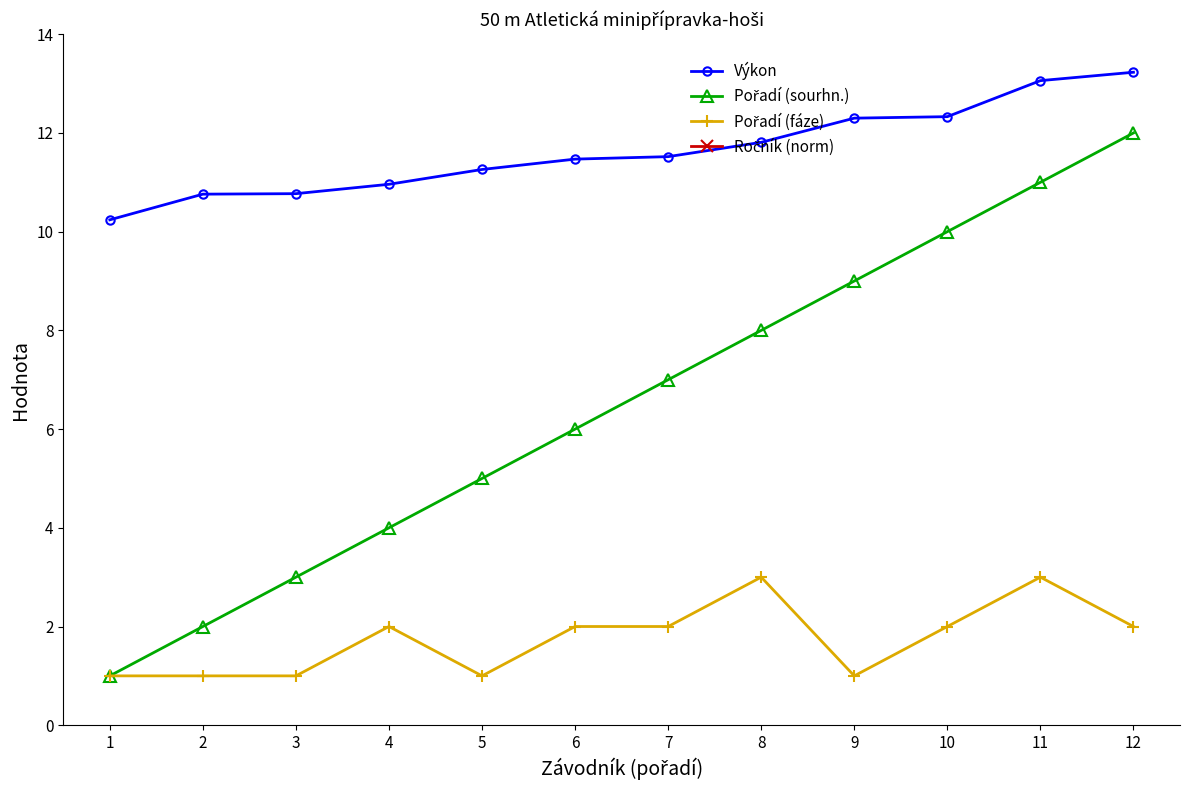

True or false: Pořadí (fáze) and Pořadí (sourhn.) intersect in this chart.

False